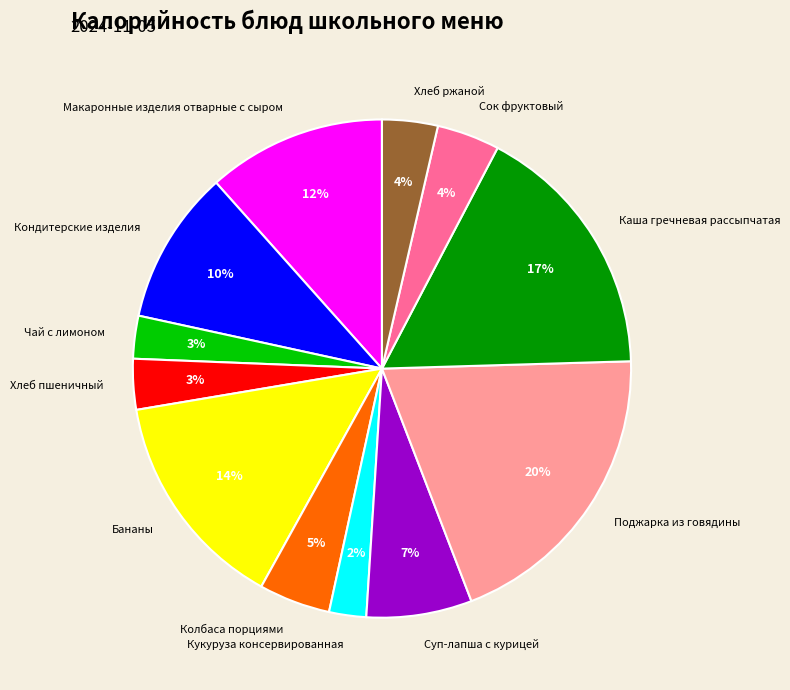

Does any single category account for the majority?

No